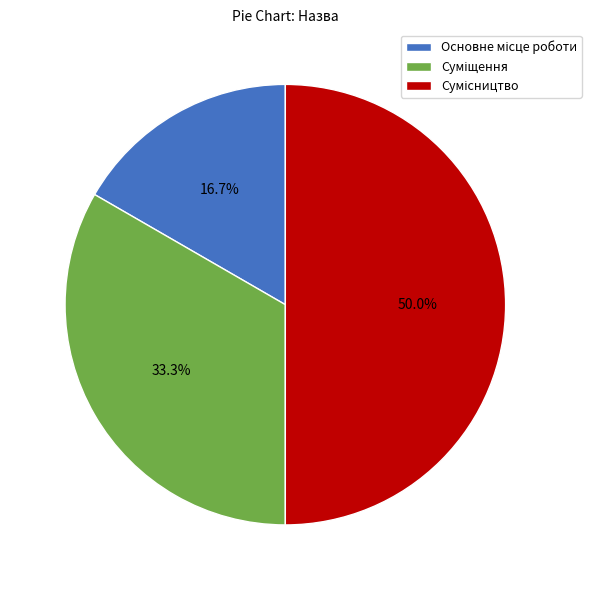

What portion of the pie excludes Сумісництво?

50.0%